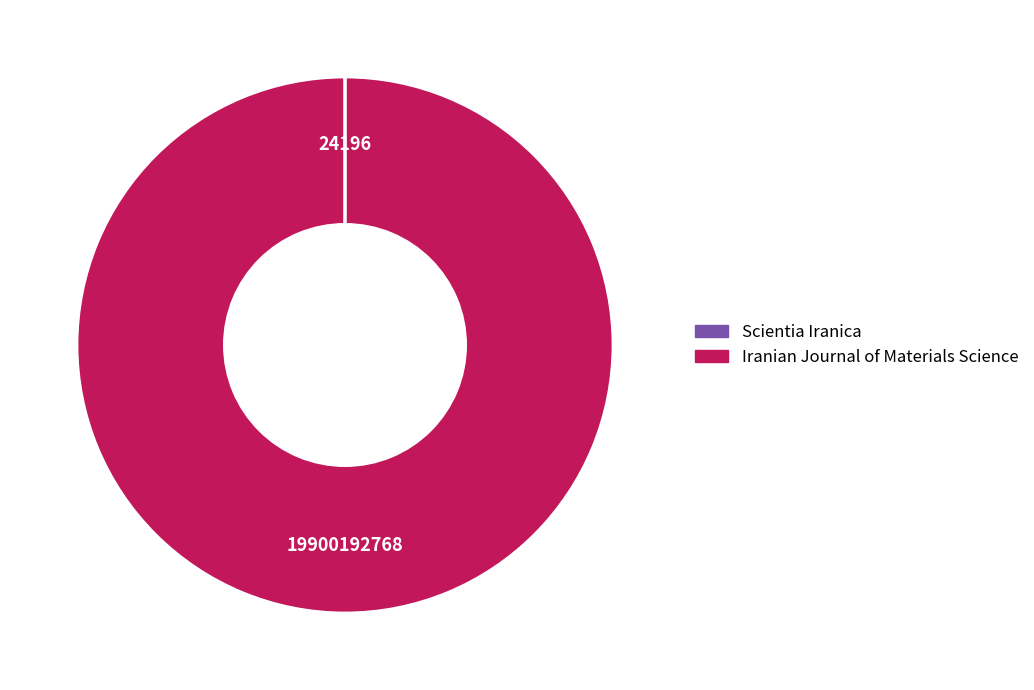

What is the majority slice?

Iranian Journal of Materials Science